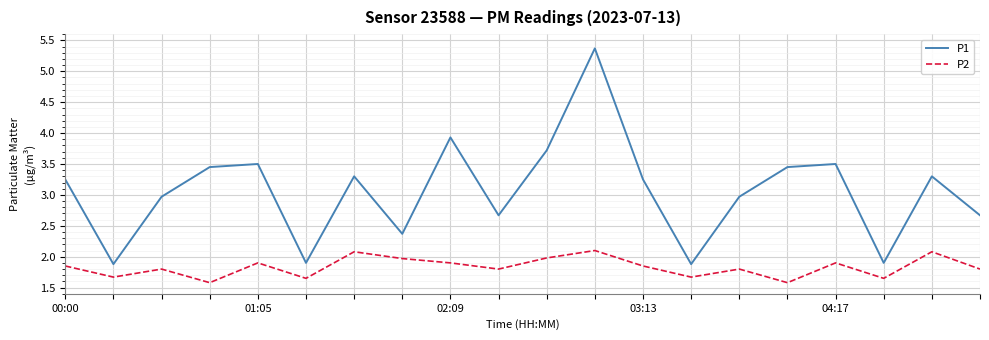

True or false: P1 and P2 intersect in this chart.

False